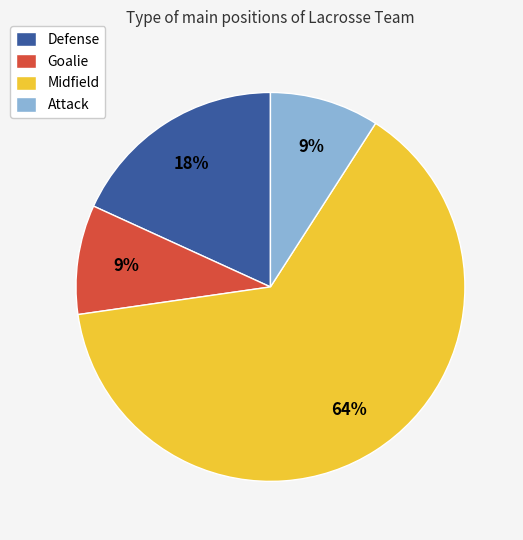

Combined, do Goalie and Attack account for over 50%?

No